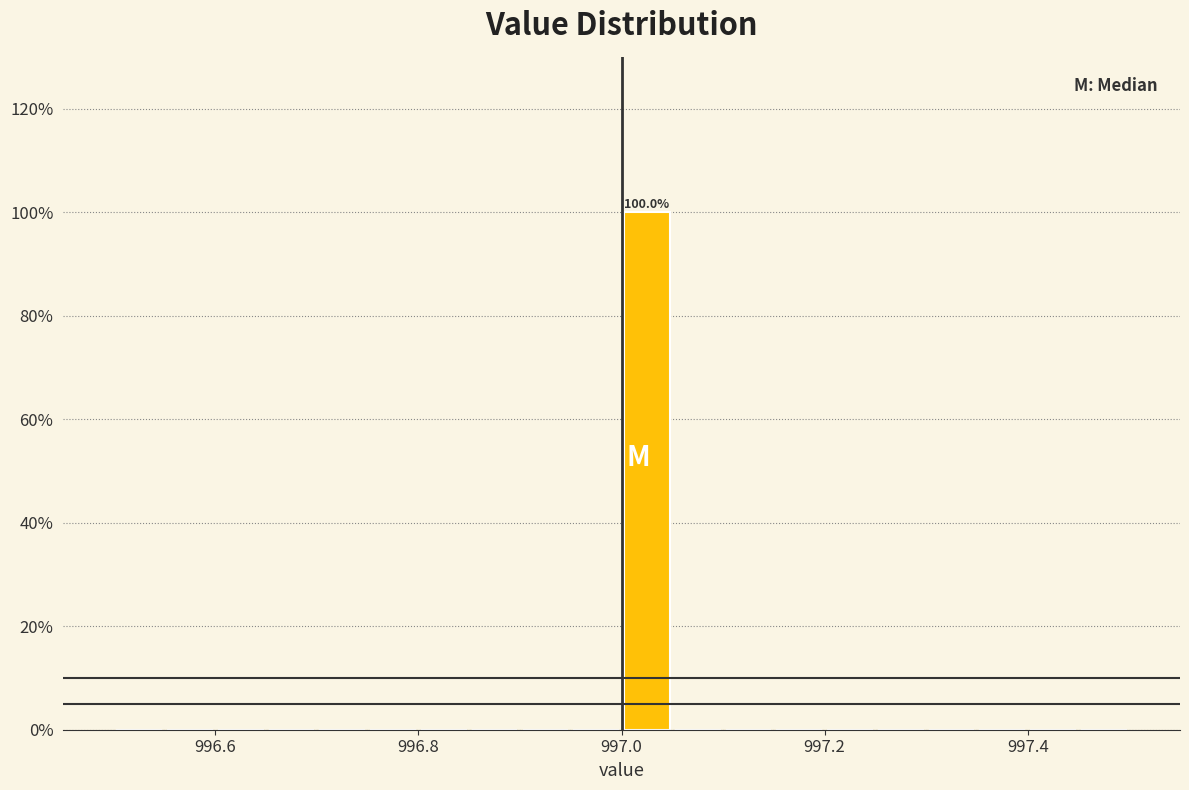

Around what value on the x-axis is the tallest bar? Give the approximate position of its centre, as read against the axis.

997.02